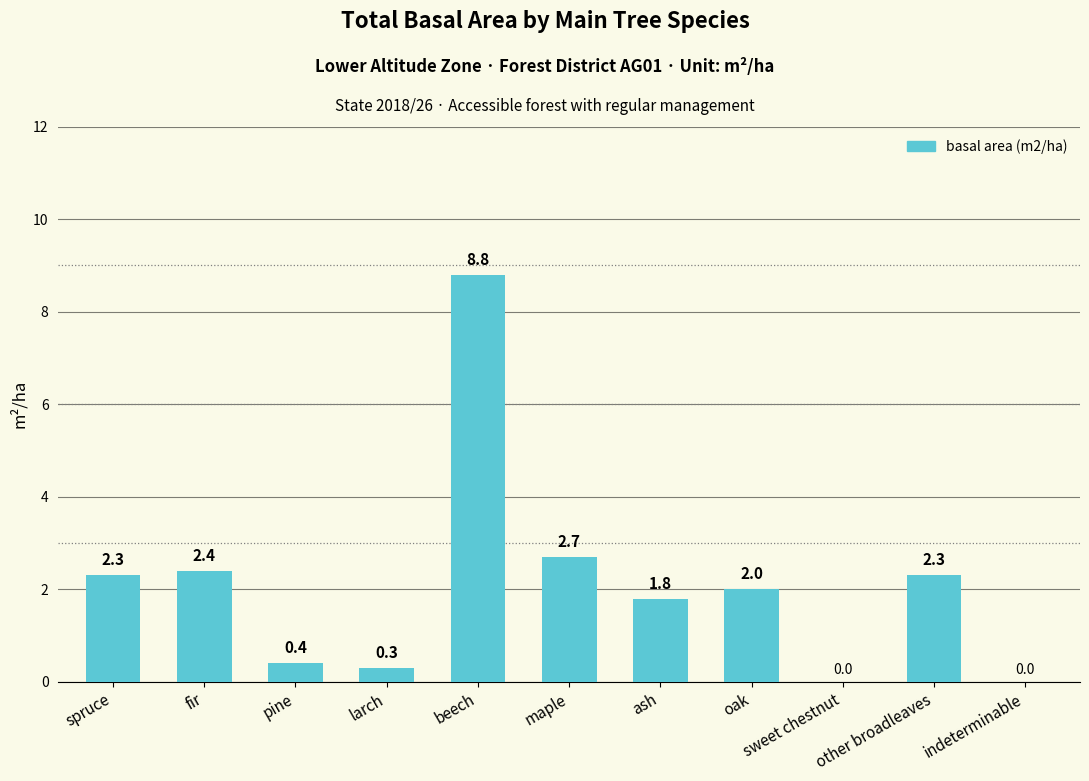

True or false: the data shows 0.3 at larch.

True